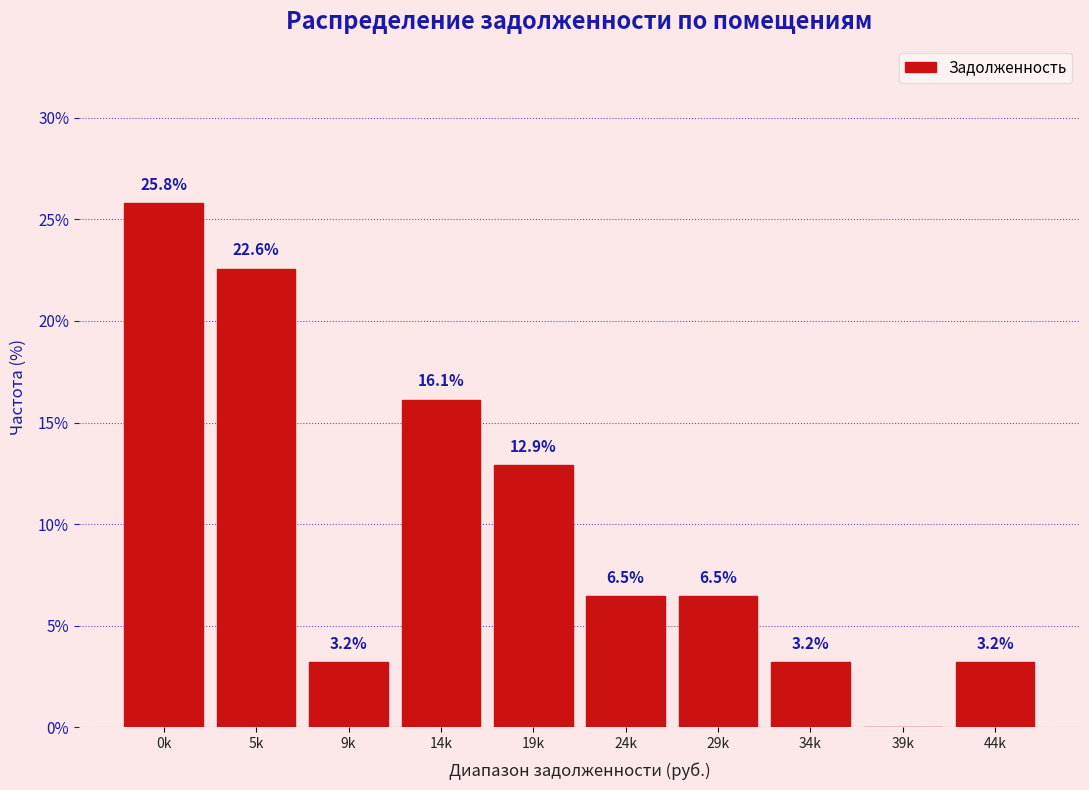

Reading right to left, list all the values displayed in this chart.

44k=3.2	39k=0.0	34k=3.2	29k=6.5	24k=6.5	19k=12.9	14k=16.1	9k=3.2	5k=22.6	0k=25.8